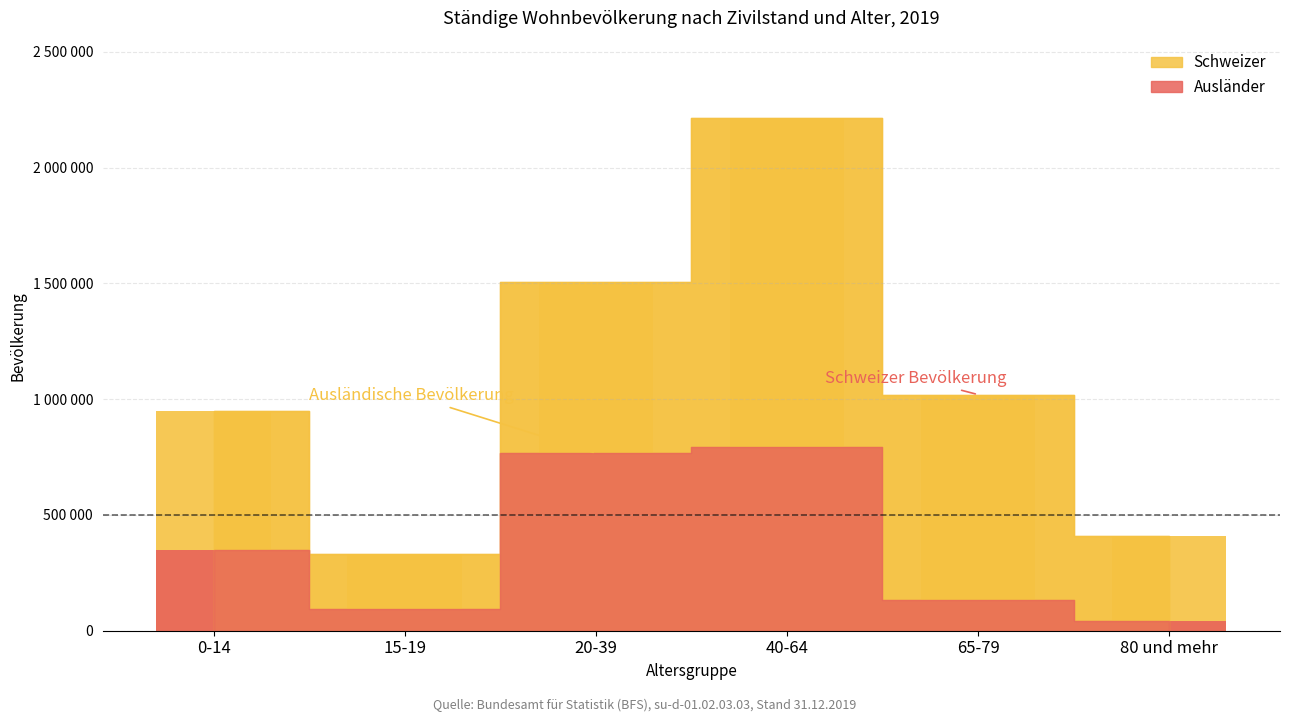

Rank the categories by Ausländer value from highest to lowest.

40-64, 20-39, 0-14, 65-79, 15-19, 80 und mehr